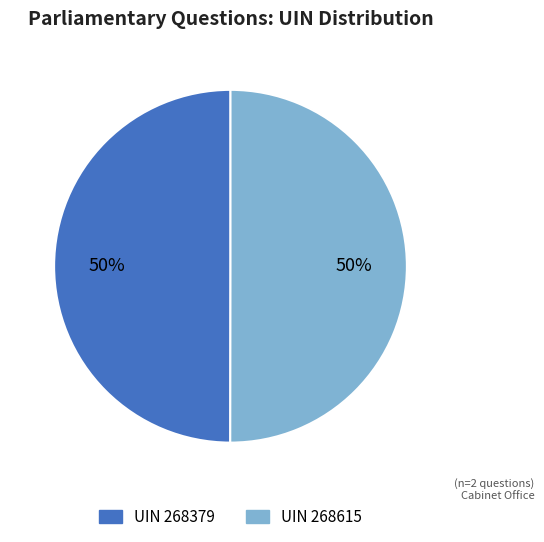

To the nearest percent, what is the average slice percentage?

50%